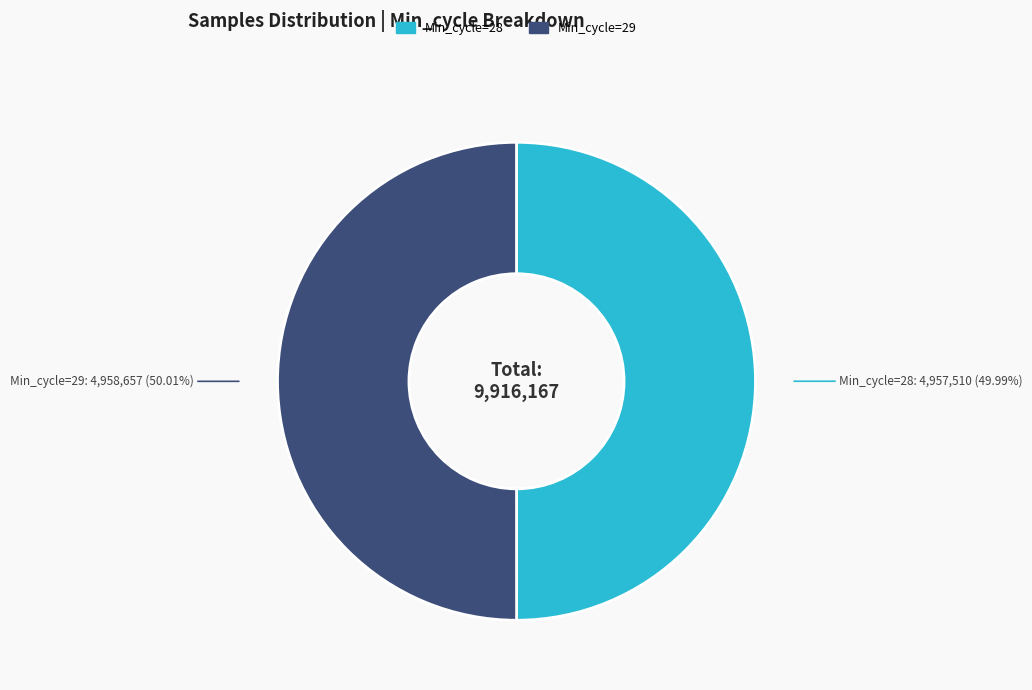

How many segments does this pie chart have?

2